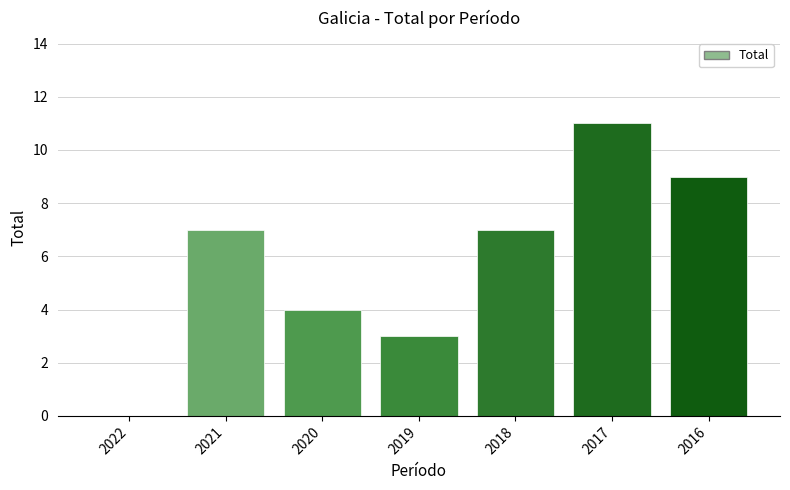

Reading right to left, extract all data points from this chart.

2016=9	2017=11	2018=7	2019=3	2020=4	2021=7	2022=0